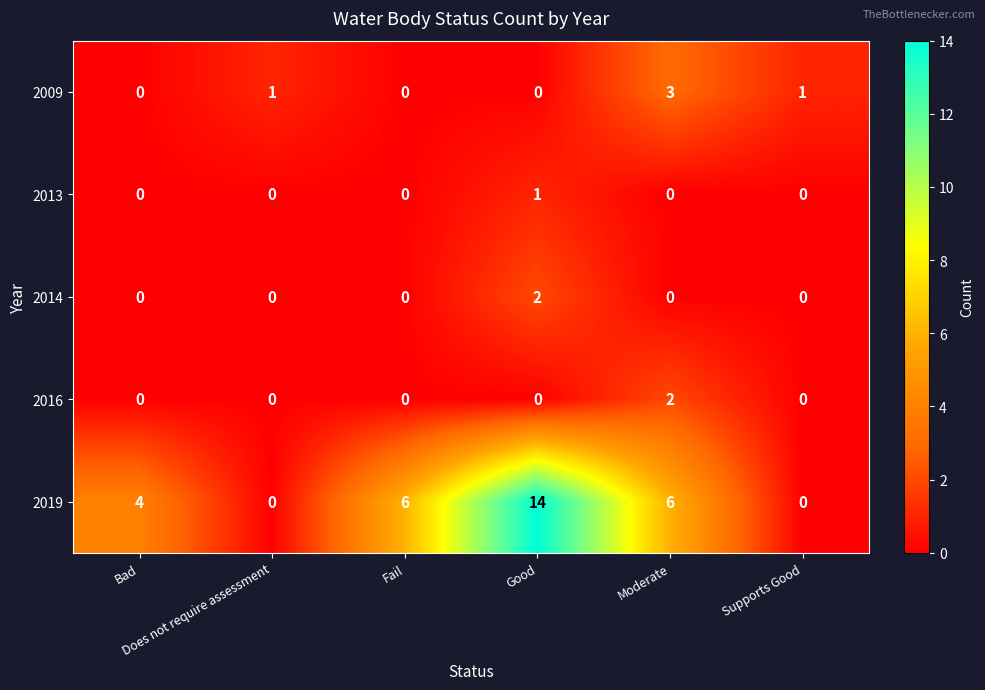

What is the difference between the maximum and minimum values in the 2019 series?

14